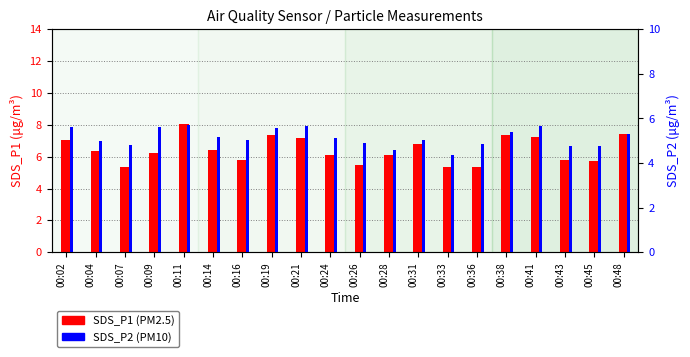

At 00:02, list the series in order from largest to smallest.

SDS_P1, SDS_P2